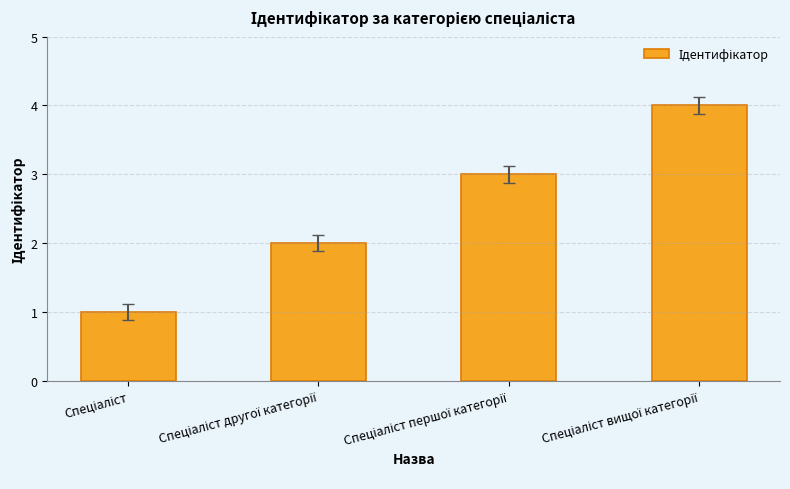

What is the difference between the maximum and minimum values?

3